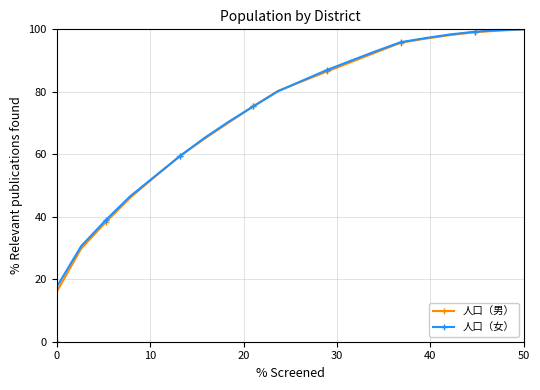

True or false: 人口（女） has more than 0 interior local peaks.

False